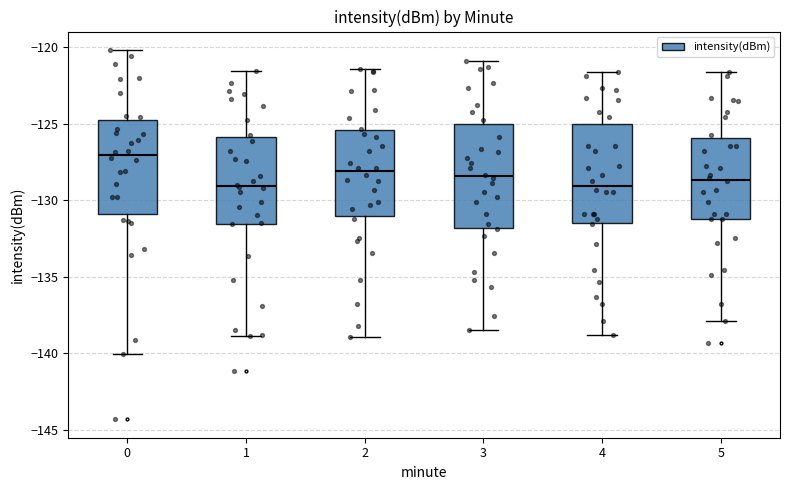

Reading left to right, read every box against the y-axis: the position of its median line, the range the box covers, and the ends of its whiskers. The values are not printed on the chart, so give them approximately, as read against the axis.

0: median -127.0, box -131.0 to -125.0, whiskers -140.0 to -120.0
1: median -129.0, box -131.5 to -126.0, whiskers -139.0 to -121.5
2: median -128.0, box -131.0 to -125.5, whiskers -139.0 to -121.5
3: median -128.5, box -132.0 to -125.0, whiskers -138.5 to -121.0
4: median -129.0, box -131.5 to -125.0, whiskers -139.0 to -121.5
5: median -128.5, box -131.0 to -126.0, whiskers -138.0 to -121.5